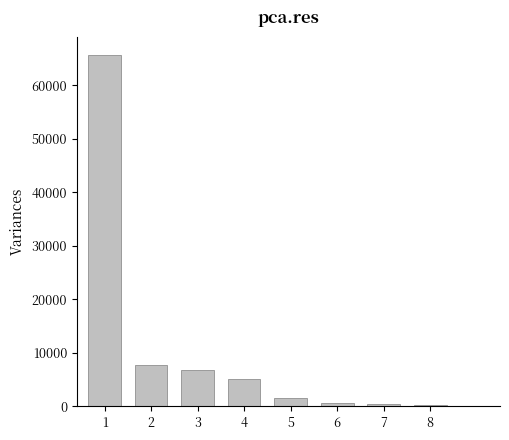

What is the sum of all values?

88600